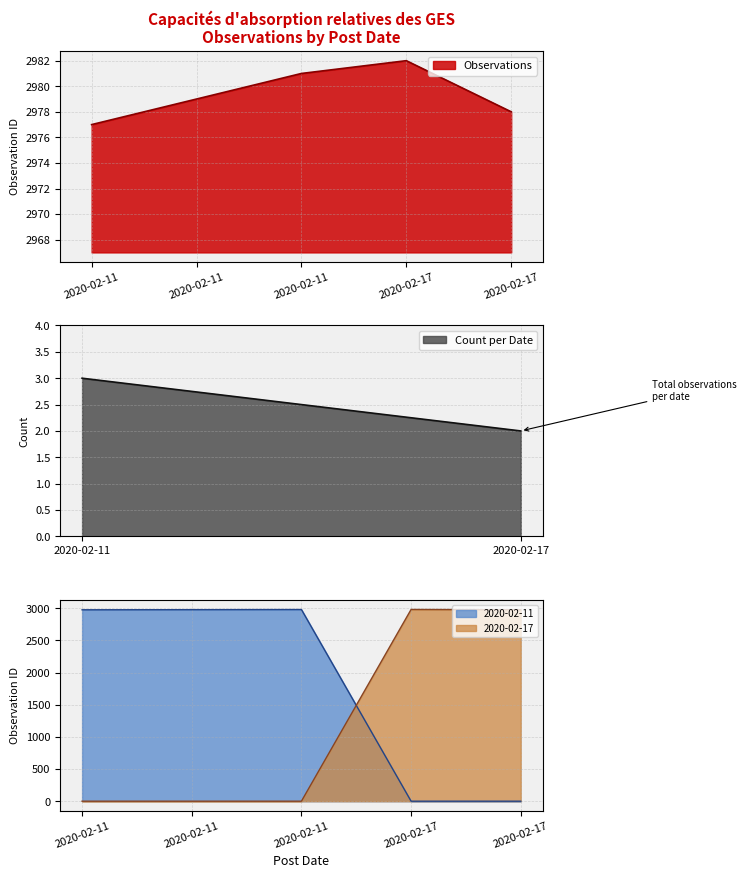

True or false: the data has more than 0 interior local peaks.

True